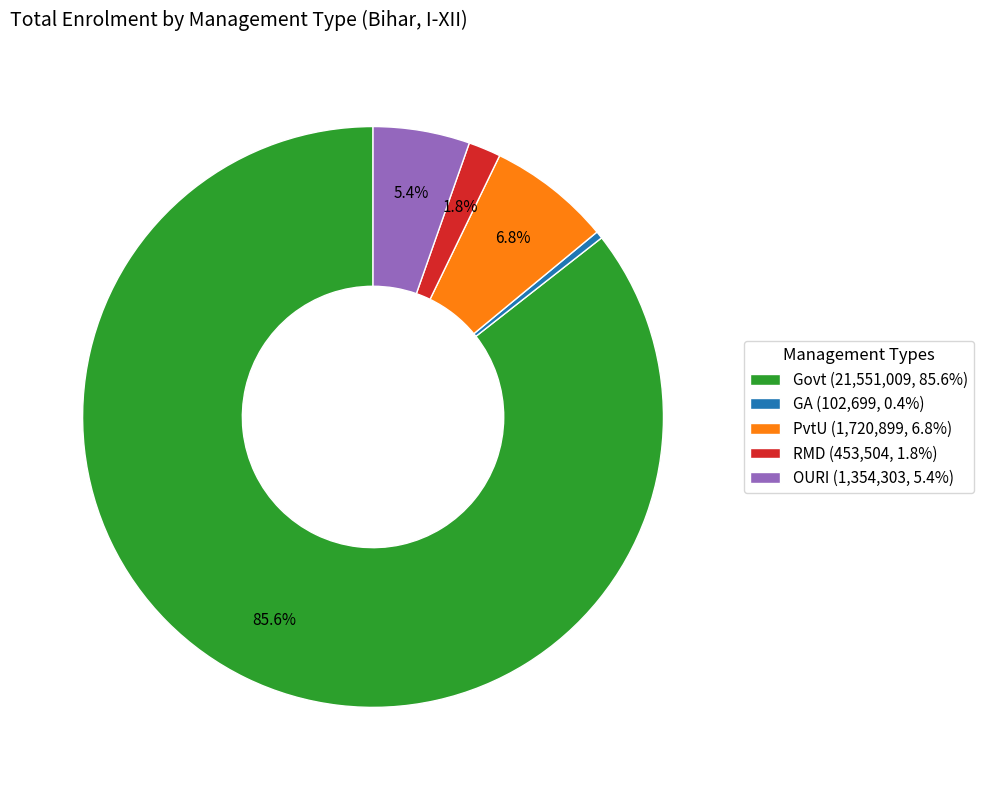

Between PvtU and GA, which is larger?

PvtU